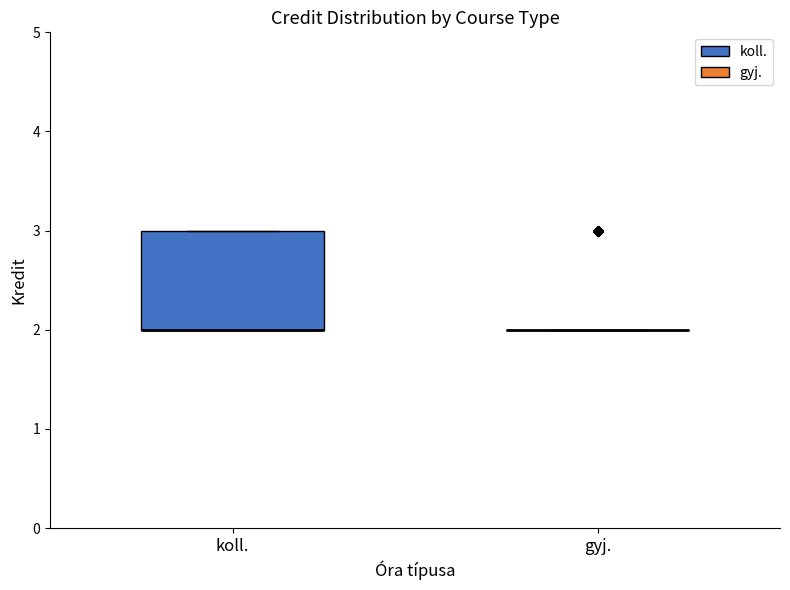

Reading left to right, read every box against the y-axis: the position of its median line, the range the box covers, and the ends of its whiskers. The values are not printed on the chart, so give them approximately, as read against the axis.

koll.: median 2 (drawn on the box's lower edge), box 2 to 3, whiskers 2 to 3
gyj.: box collapsed to a line at 2, whiskers 2 to 2